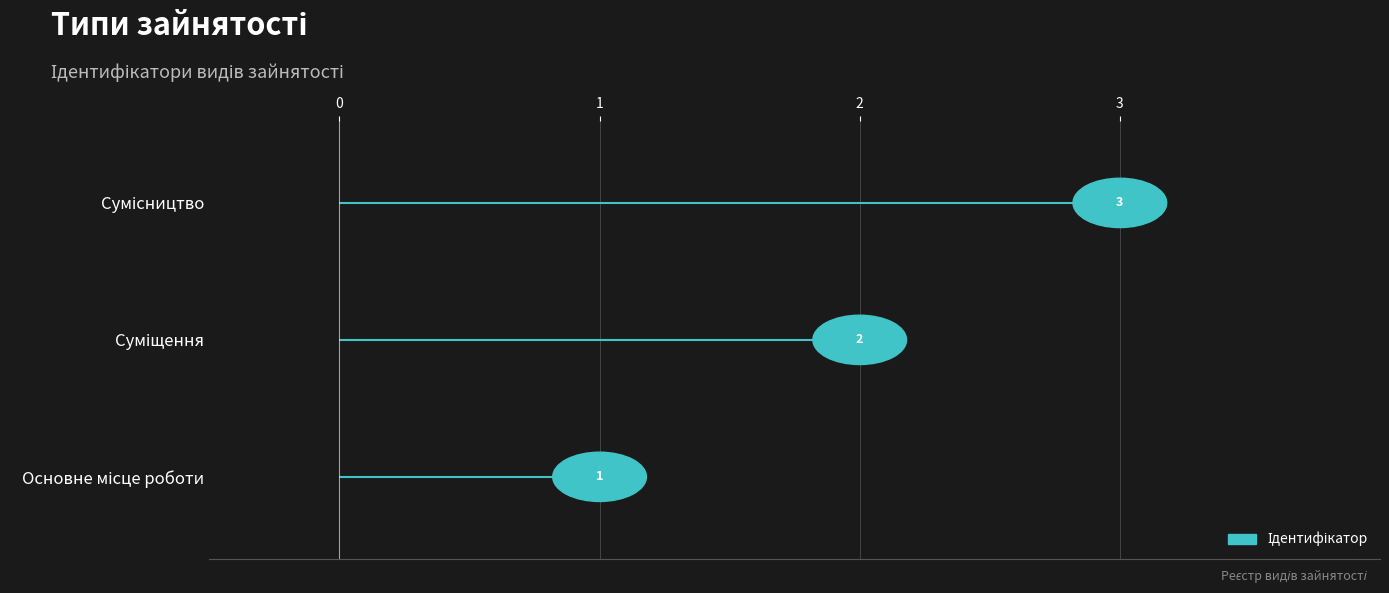

What is the label of the 1st bar from the right?

Сумісництво